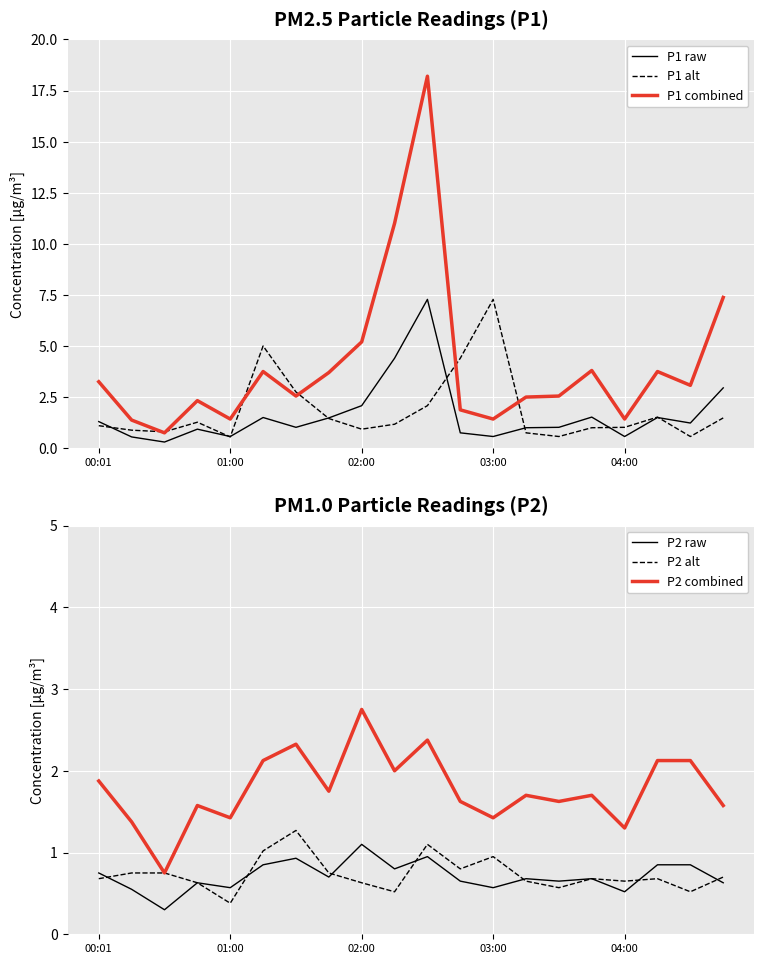

What is the total value across all series at 5?

14.2